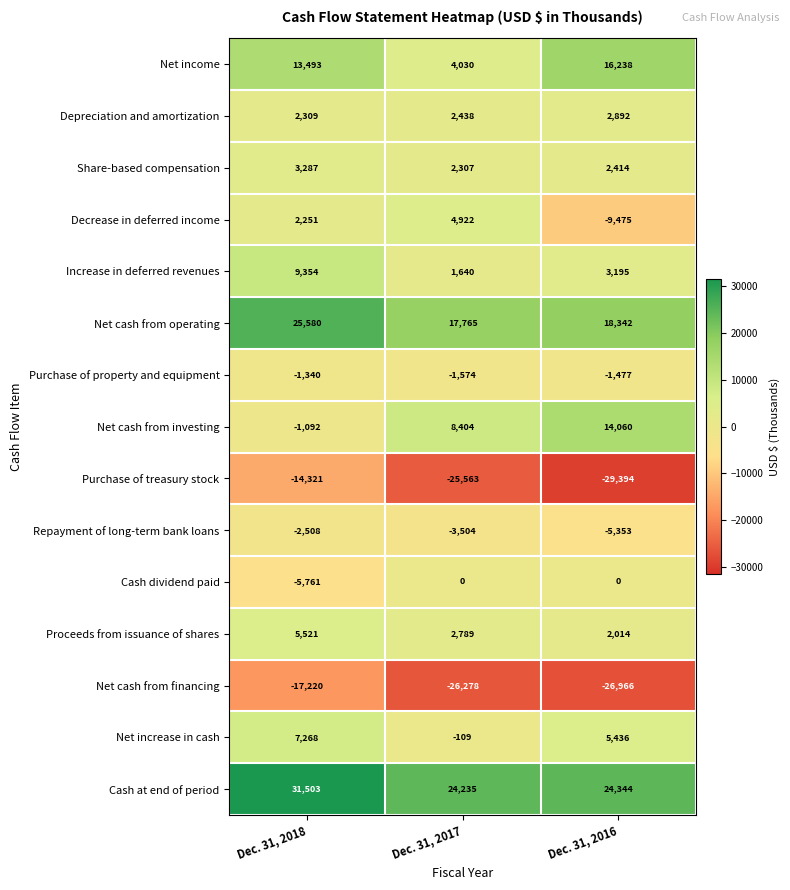

Which series has the largest total across all categories?

Cash at end of period